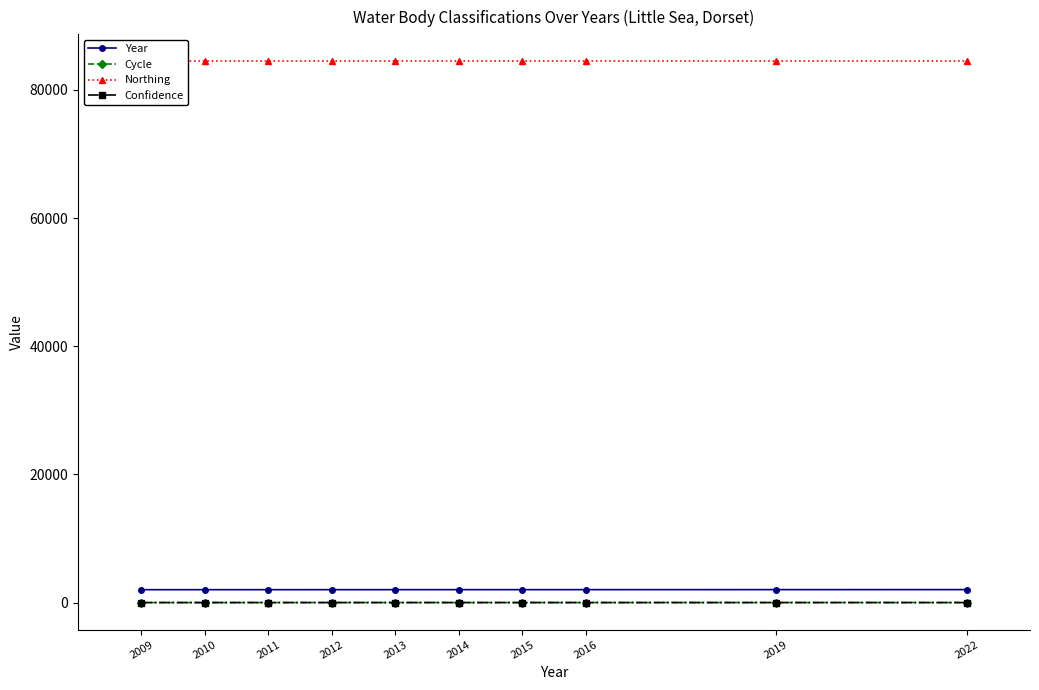

True or false: Cycle has a value of 3.1 at 2016.

False